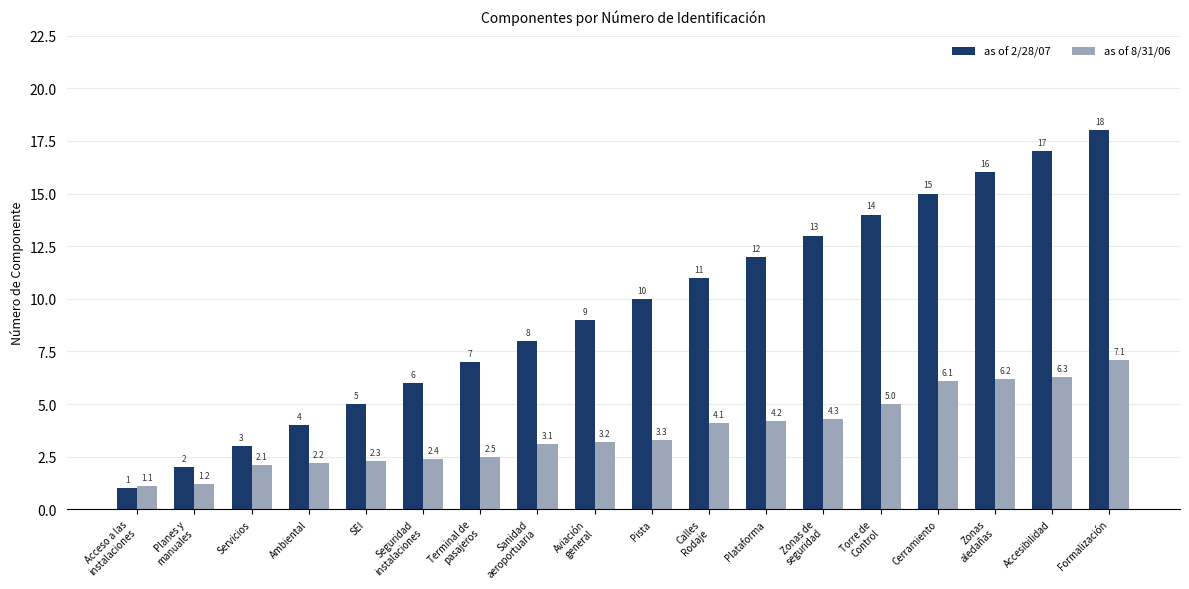

What are all the series names shown in the legend?

as of 2/28/07, as of 8/31/06